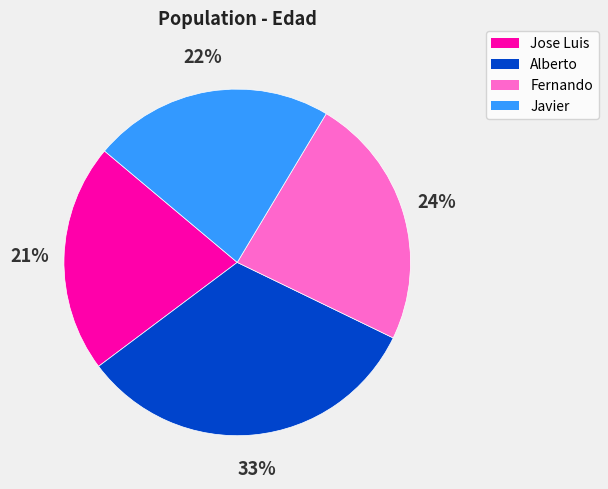

Approximately how many times larger is the value at Jose Luis compared to Fernando?

0.9